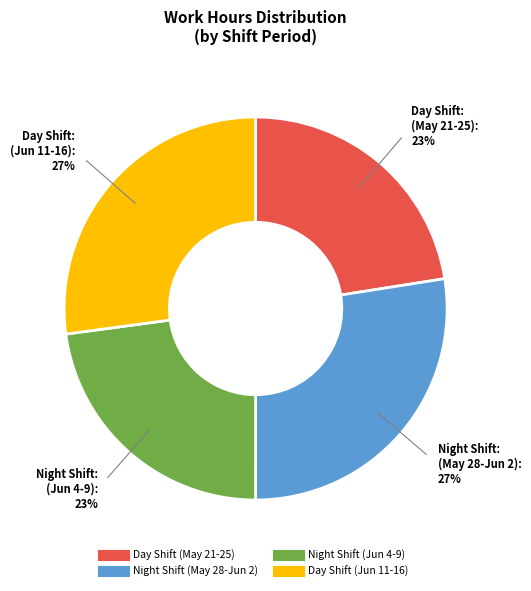

Is there any slice that represents more than half of the pie?

No